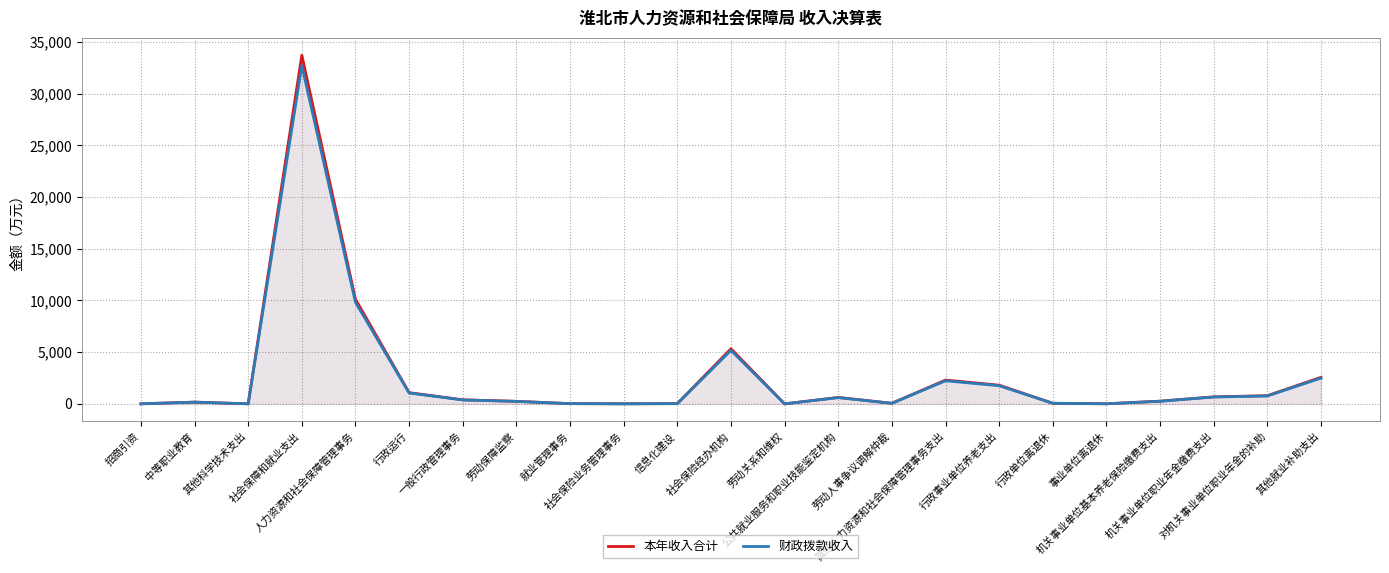

What is the label of the 4th point from the right?

机关事业单位基本养老保险缴费支出